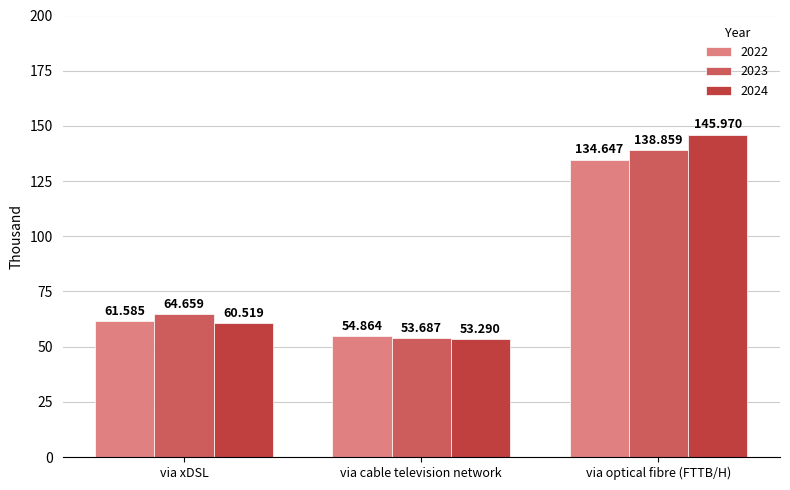

Rank the series at via cable television network from lowest to highest value.

2024, 2023, 2022